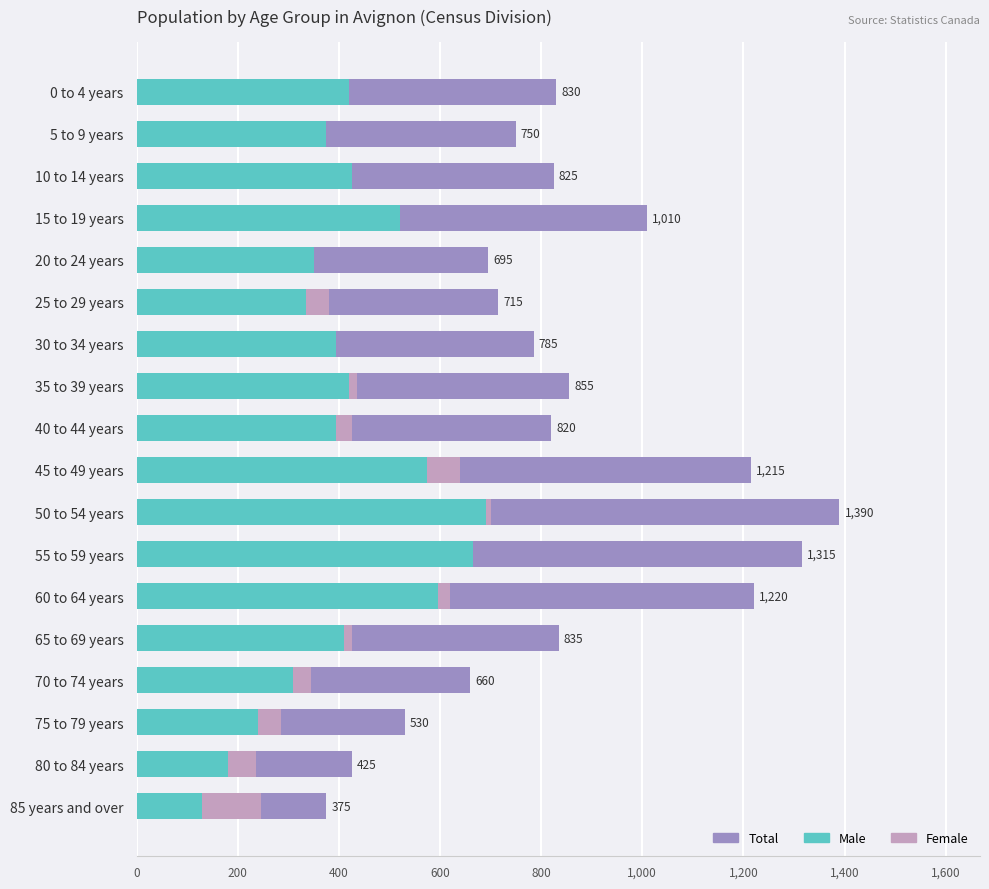

How many bars are there in each group?

3